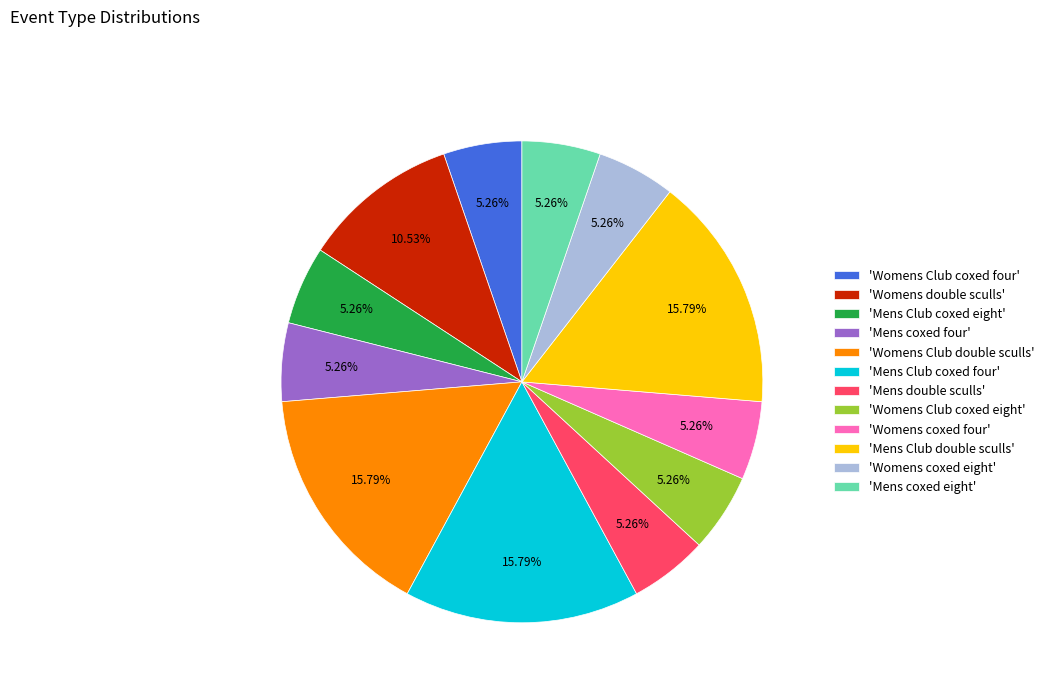

How many slices are in this pie chart?

12